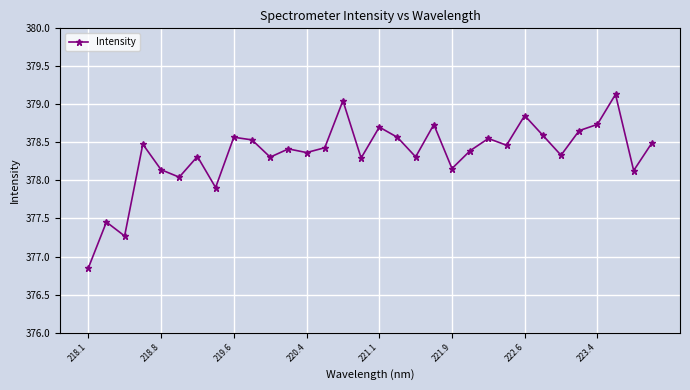

What is the value of the 12th point from the left?

378.4